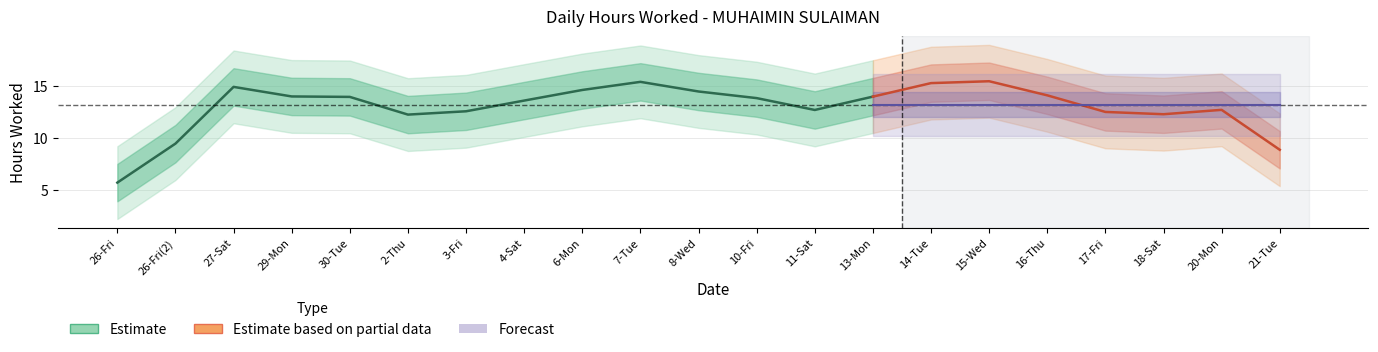

Which has a higher value, 29-Mon or 8-Wed?

8-Wed